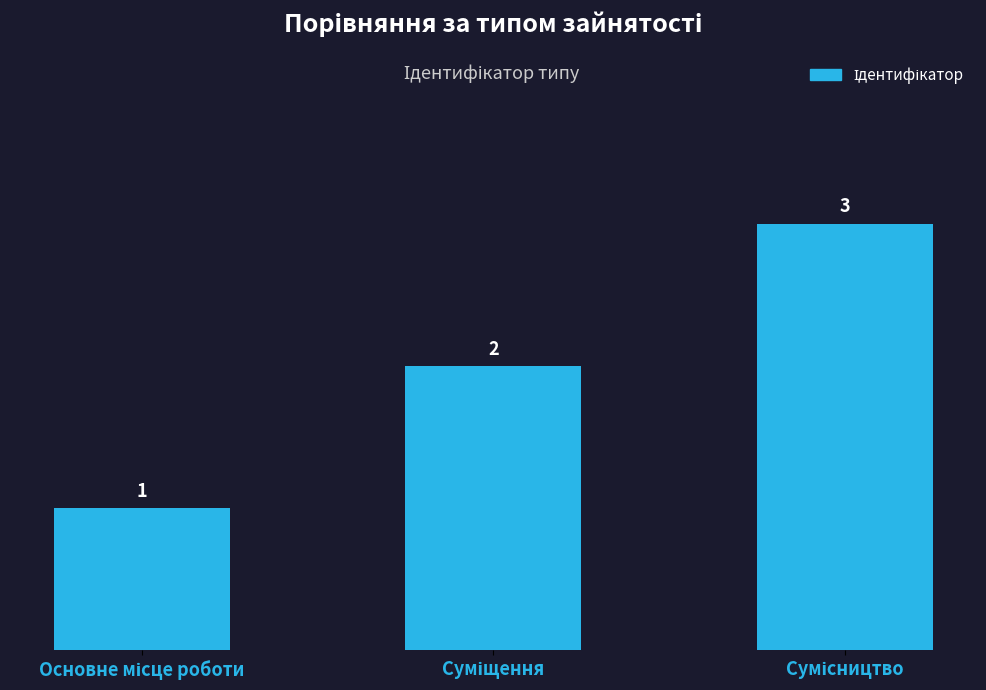

Count the values in the range 1 to 3.

3